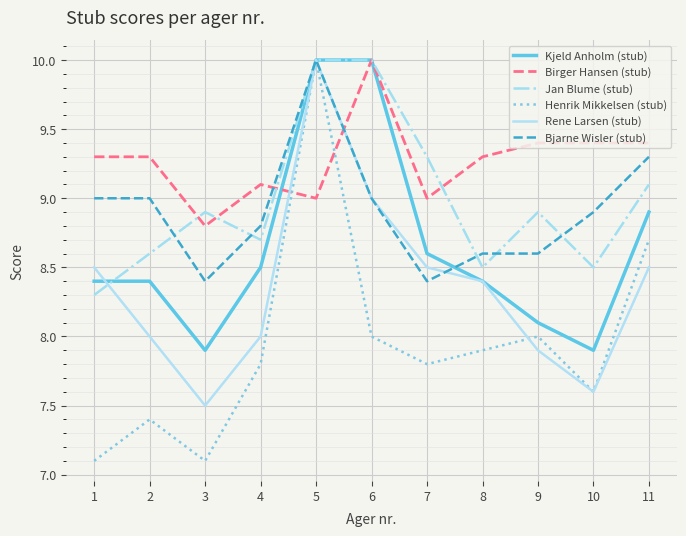

What are all the series names shown in the legend?

Kjeld Anholm (stub), Birger Hansen (stub), Jan Blume (stub), Henrik Mikkelsen (stub), Rene Larsen (stub), Bjarne Wisler (stub)